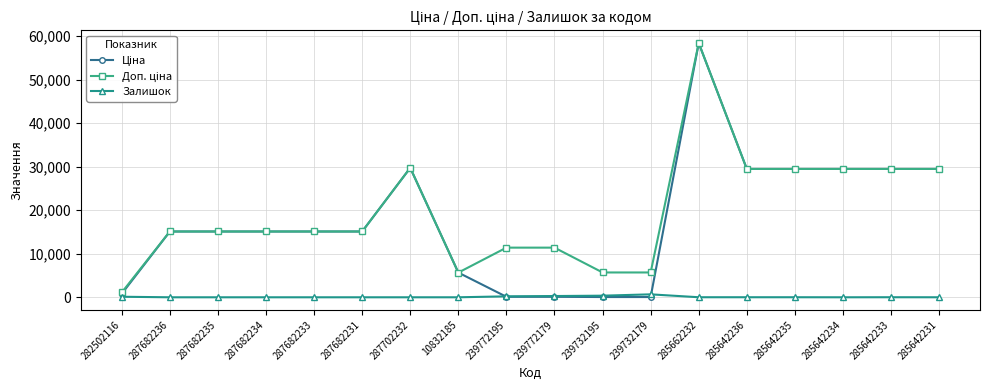

Is this an area chart (filled region under the line)?

No